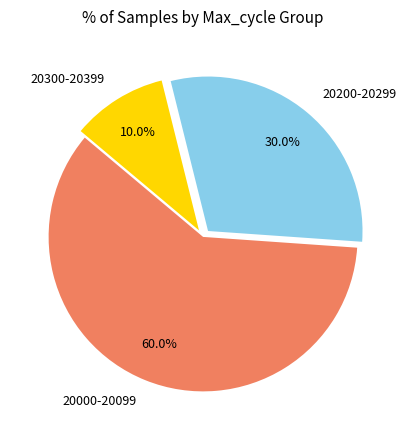

How many segments does this pie chart have?

3